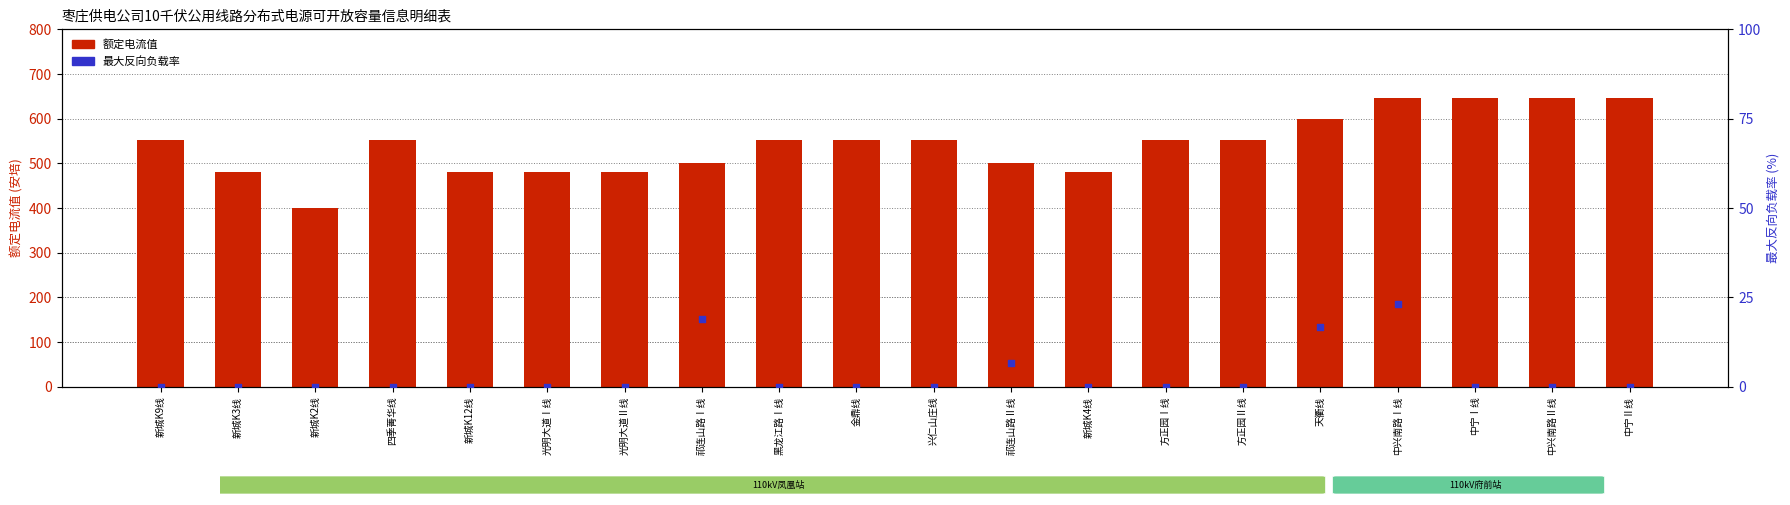

What is the total value across all series at 新城K9线?

552.0